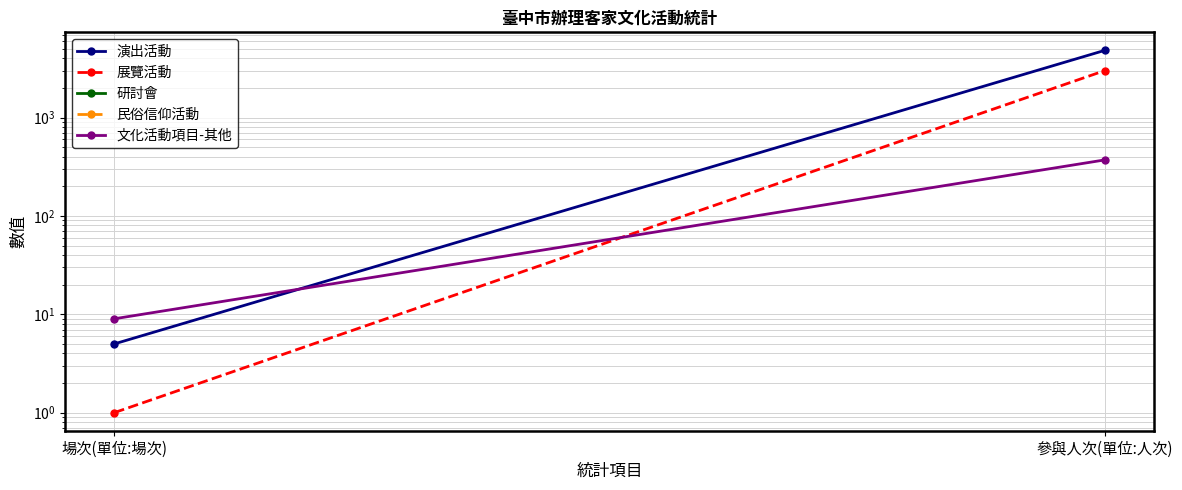

Reading left to right, list all the values displayed in this chart.

演出活動: 場次(單位:場次)=5	參與人次(單位:人次)=4820
展覽活動: 場次(單位:場次)=1	參與人次(單位:人次)=3000
研討會: 場次(單位:場次)=0	參與人次(單位:人次)=0
民俗信仰活動: 場次(單位:場次)=0	參與人次(單位:人次)=0
文化活動項目-其他: 場次(單位:場次)=9	參與人次(單位:人次)=371